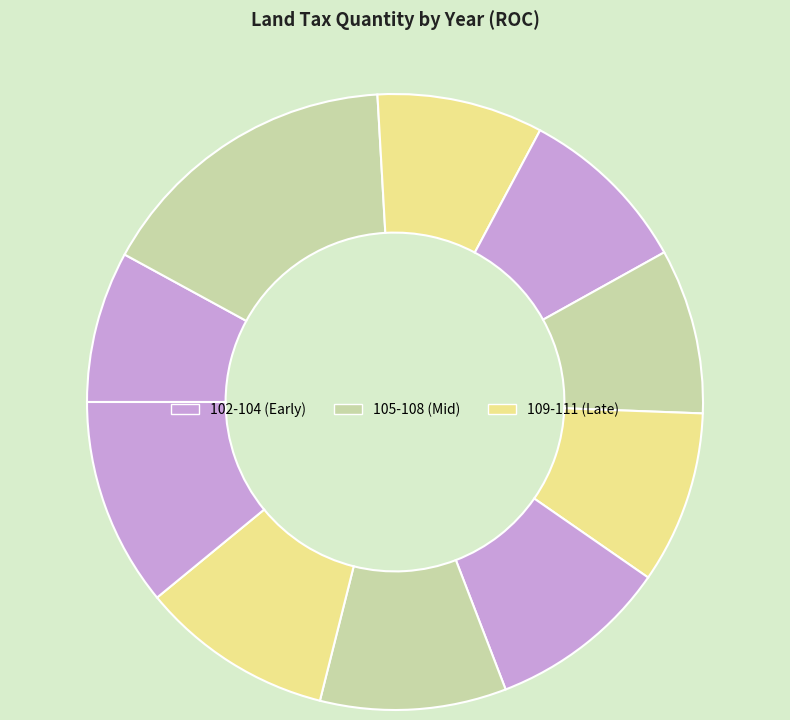

How many slices are in this pie chart?

10